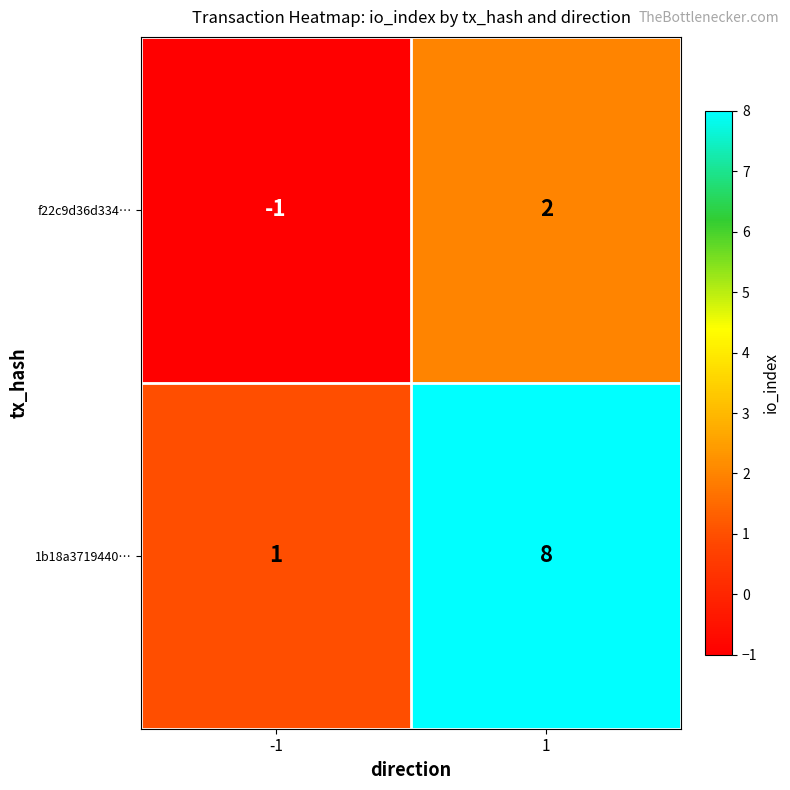

Reading left to right, extract all data points from this chart.

f22c9d36d334…: -1	2
1b18a3719440…: 1	8